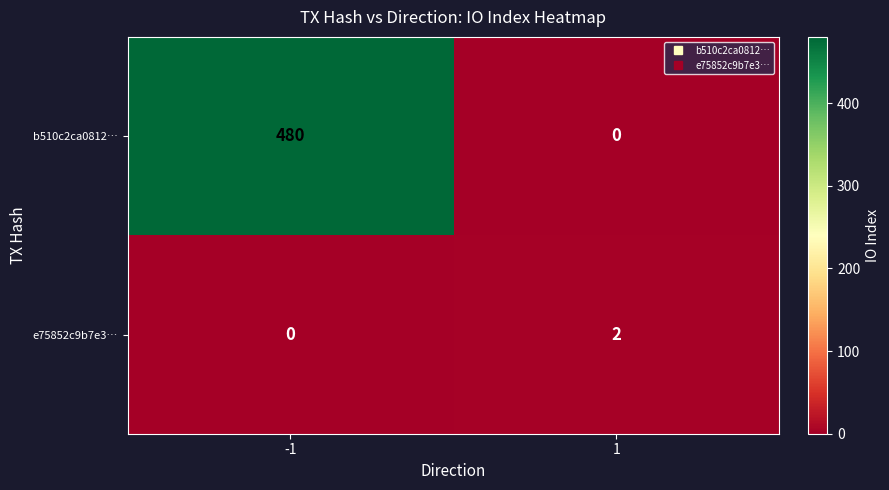

Which series has the widest spread of values?

b510c2ca0812…